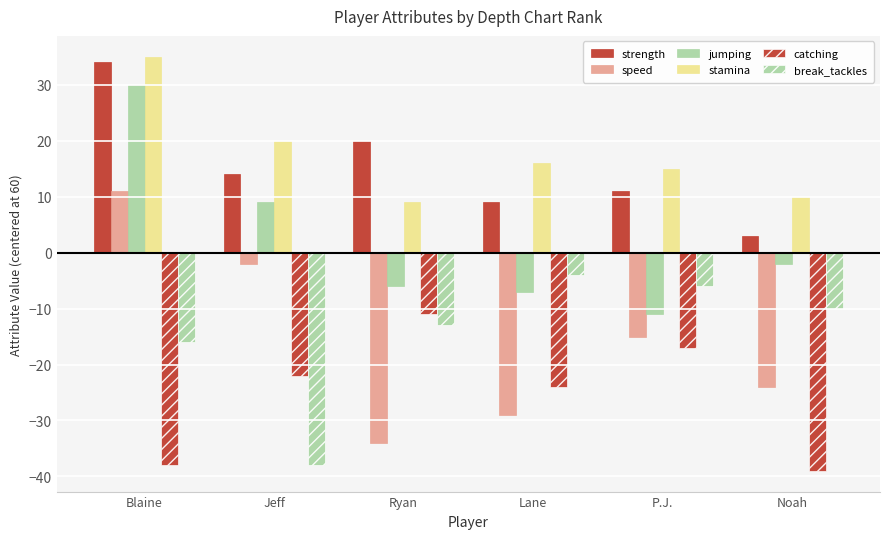

At which label is strength closest to 18?

Ryan